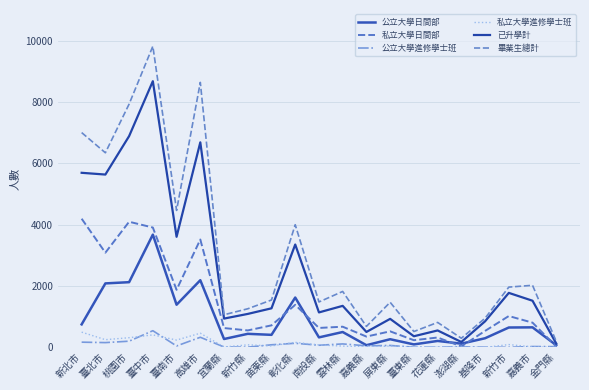

The 已升學計 series shows 2372 at 新竹市. True or false?

False